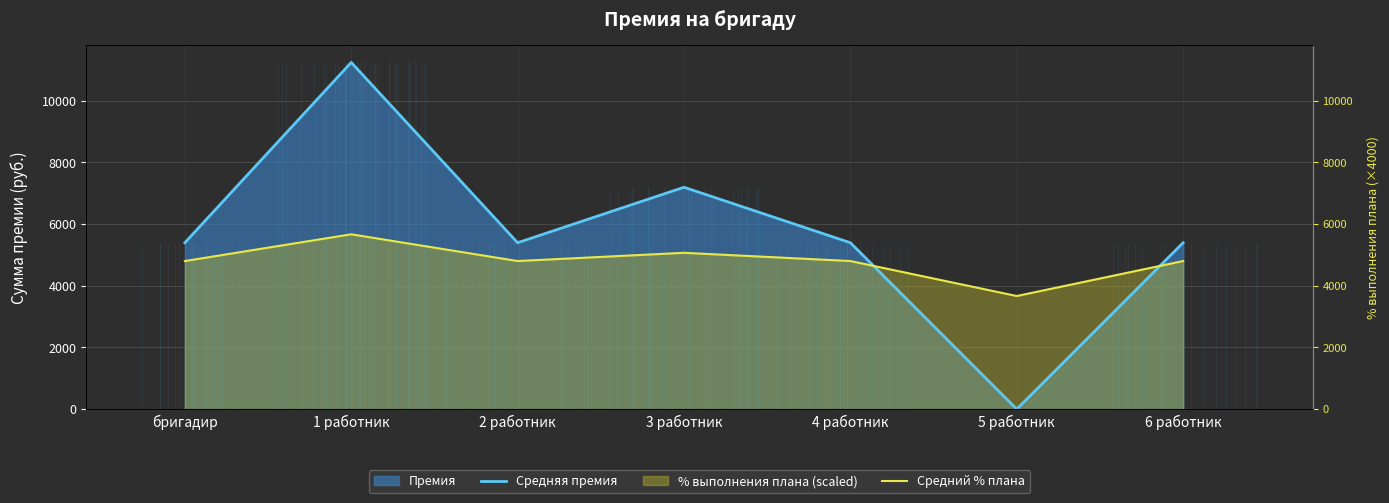

Reading right to left, what are all the values shown in this chart?

Средняя премия: 6 работник=5393.3	5 работник=0.0	4 работник=5393.3	3 работник=7191.0	2 работник=5393.3	1 работник=11236.0	бригадир=5393.3
Средний % плана: 6 работник=4800.0	5 работник=3666.7	4 работник=4800.0	3 работник=5066.7	2 работник=4800.0	1 работник=5666.7	бригадир=4800.0